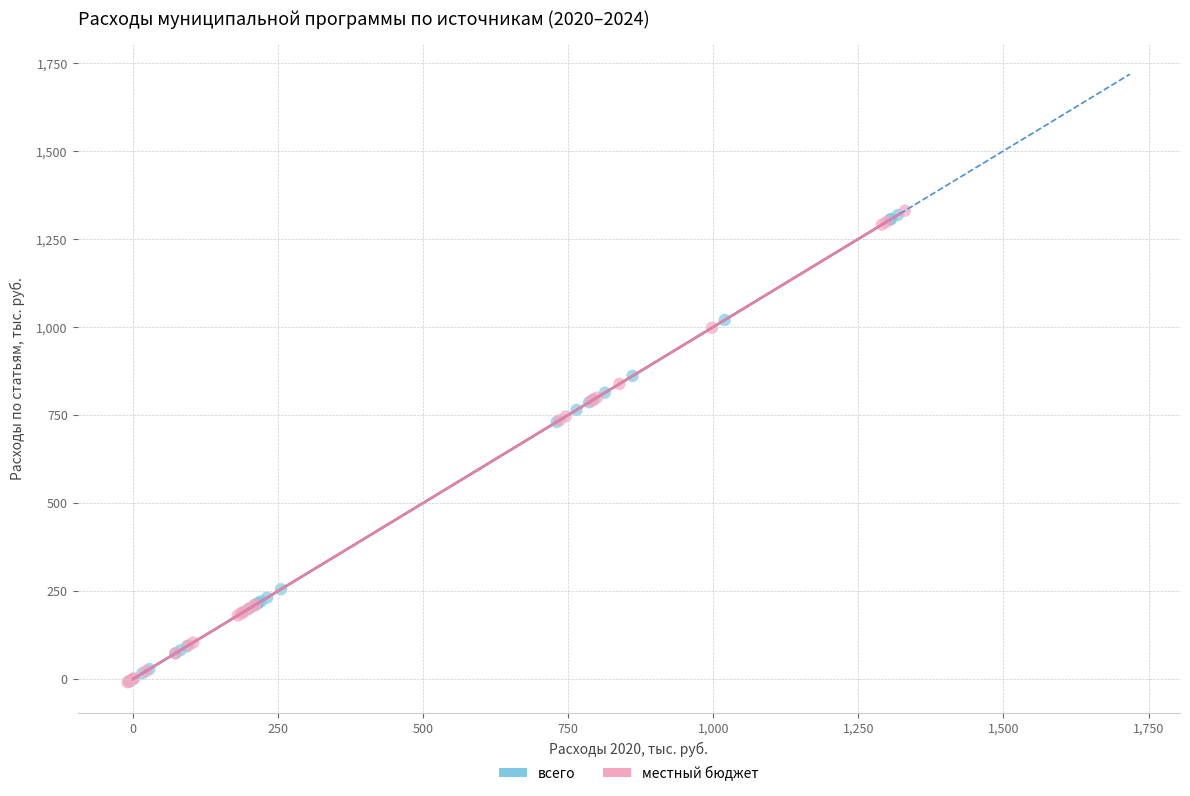

What are all the series names shown in the legend?

всего, местный бюджет